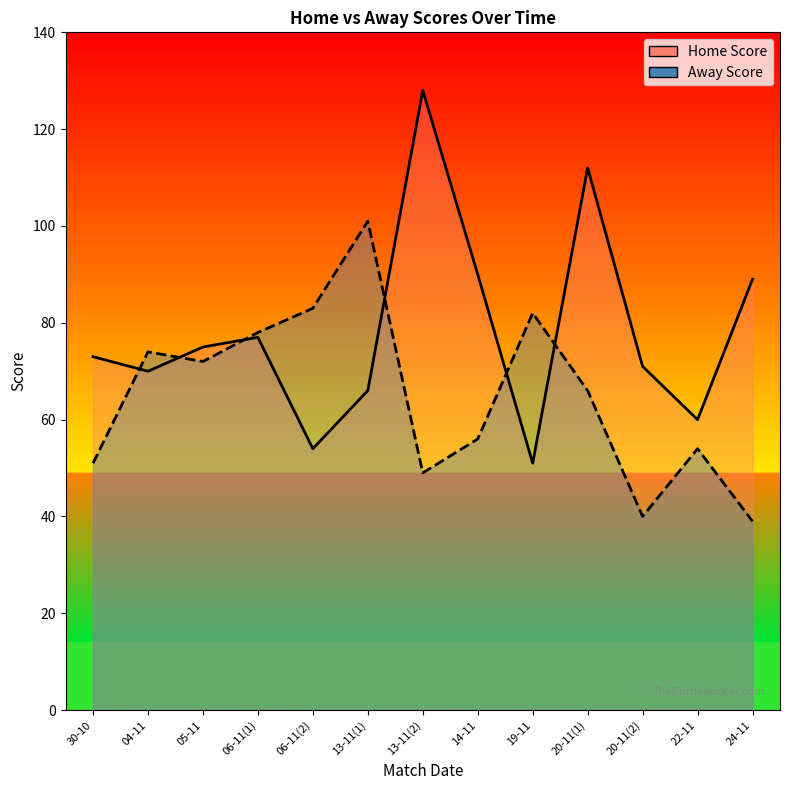

What position from the left is 06-11(2)?

5